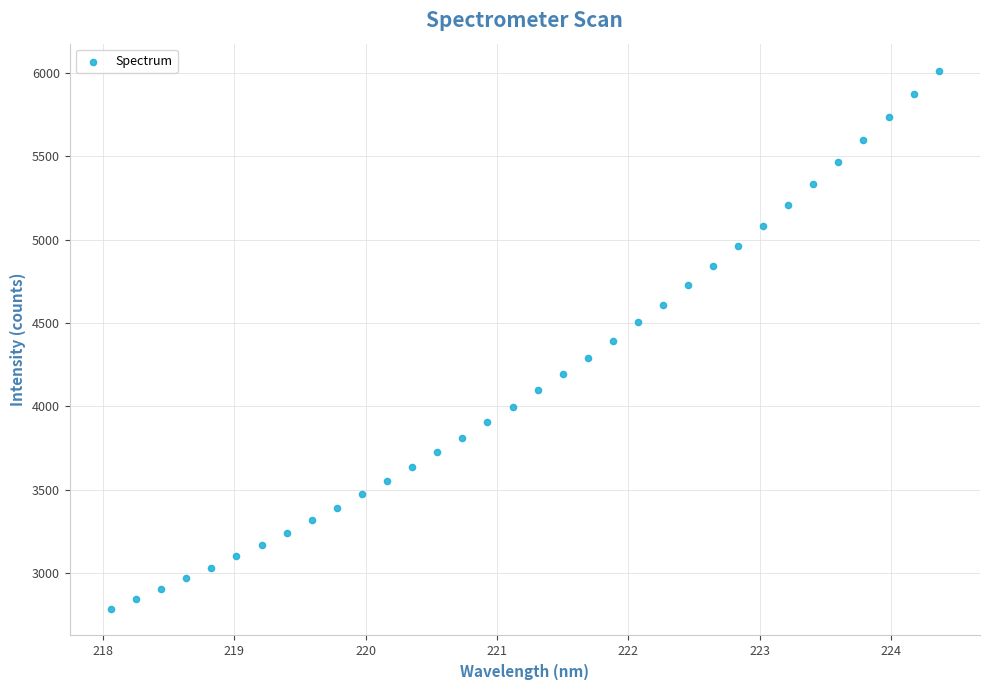

What is the range of X values (max minus min)?

6.3